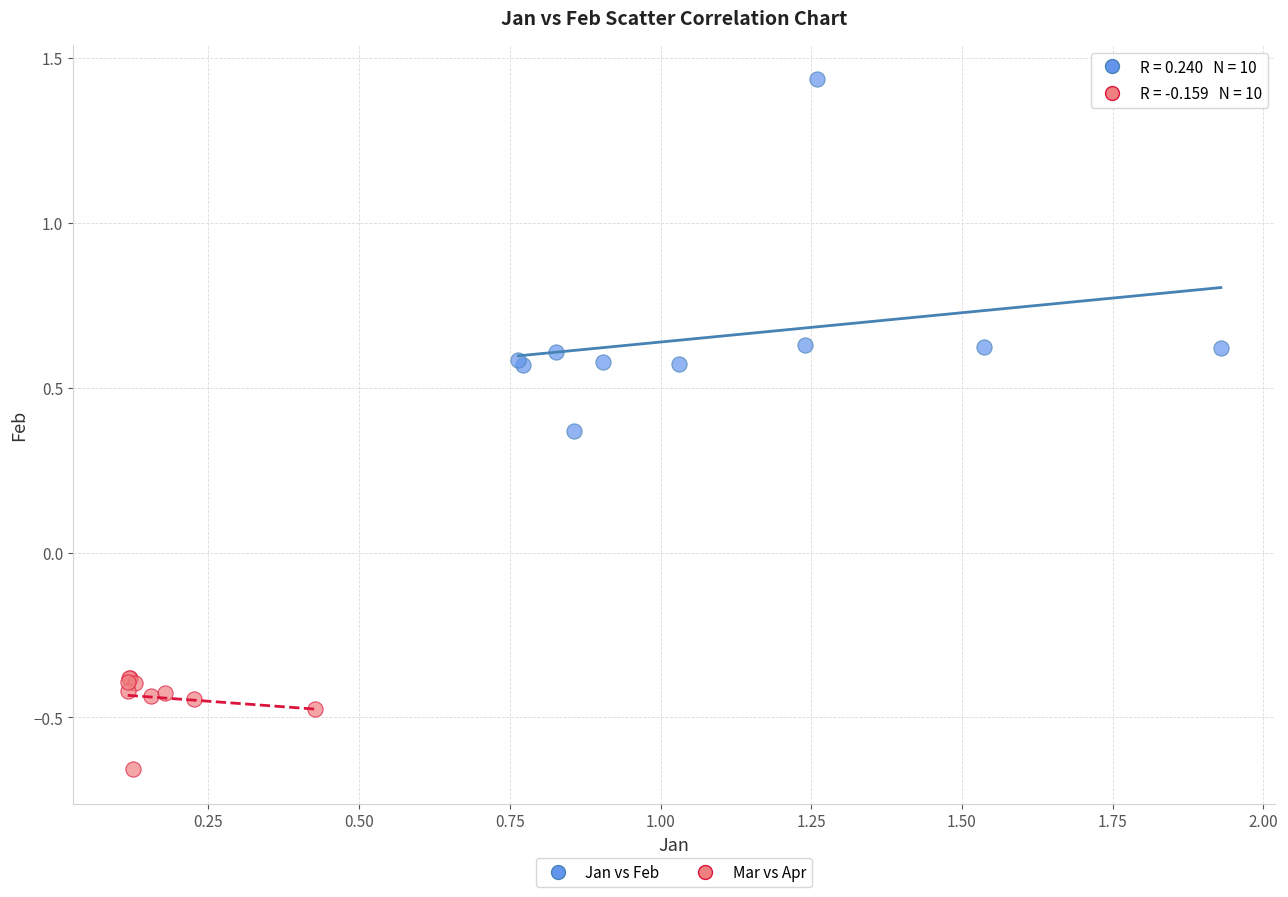

What are all the series names shown in the legend?

Jan vs Feb, Mar vs Apr